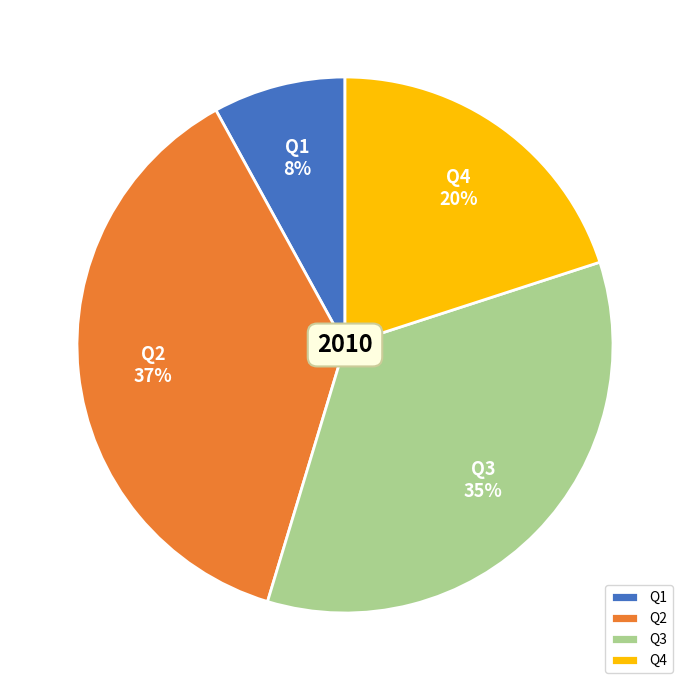

Rank the categories by value from lowest to highest.

Q1, Q4, Q3, Q2